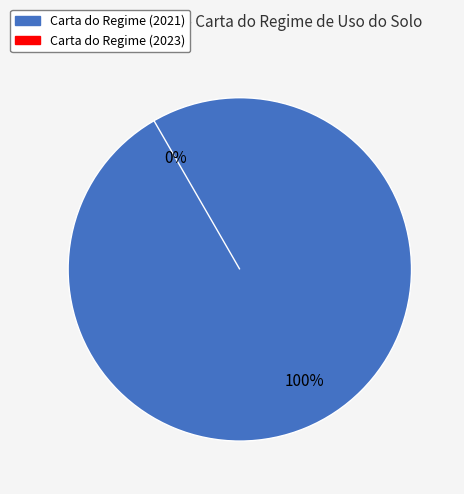

What is the total percentage of 60d201c10781901de963326e and 649b7f13078190f8a0e77192?

100.0%